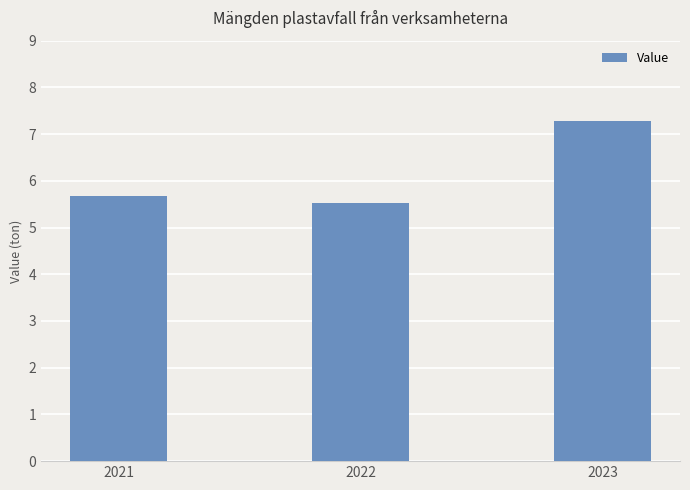

Between 2023 and 2022, which is larger?

2023